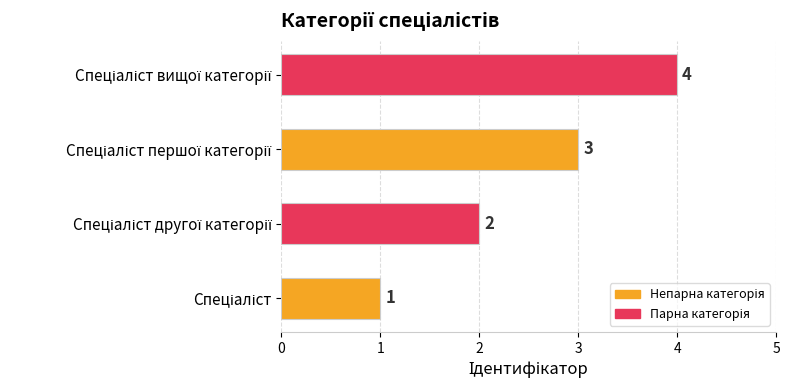

What is the maximum value shown in the chart?

4